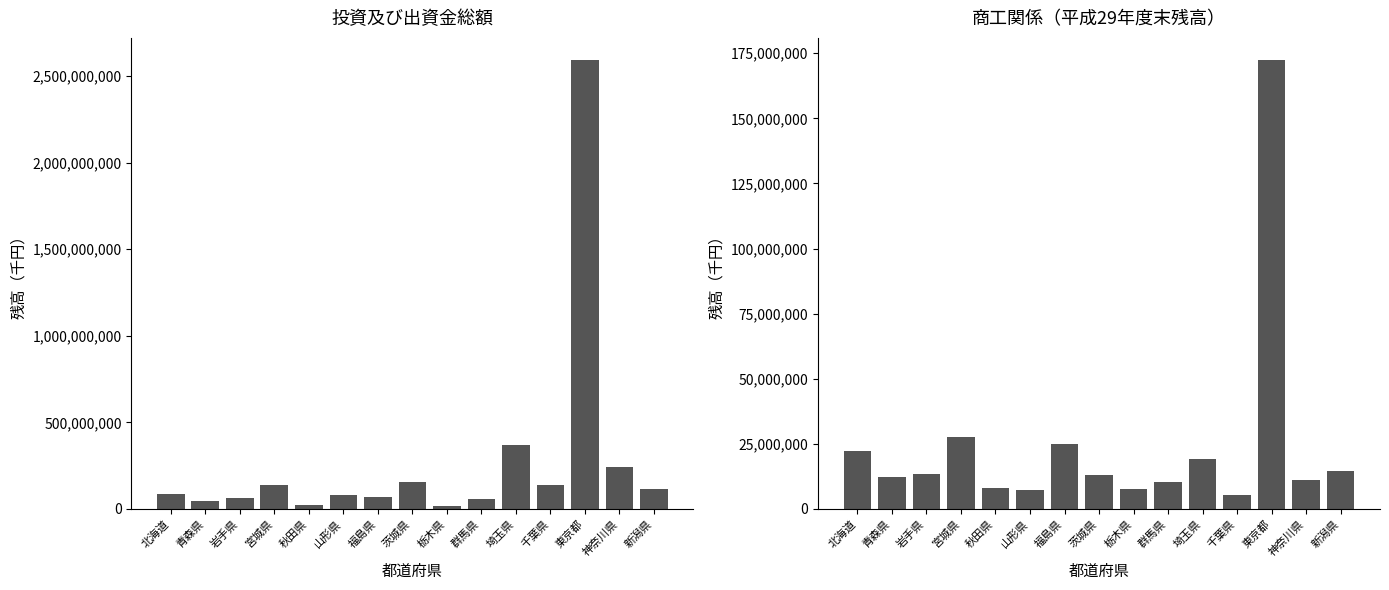

What is the spread (max minus min) of values at 福島県?

43417382